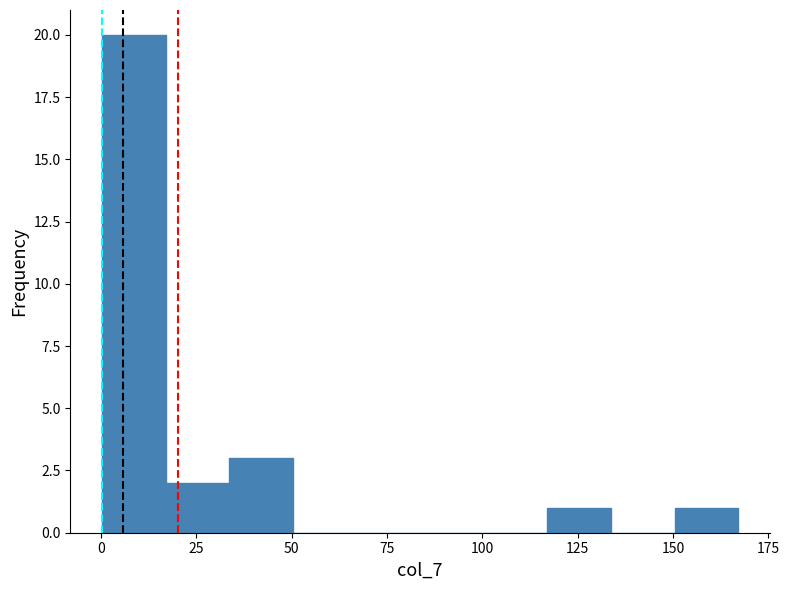

Read against the x-axis, roughly where is the centre of the tallest bar?

10